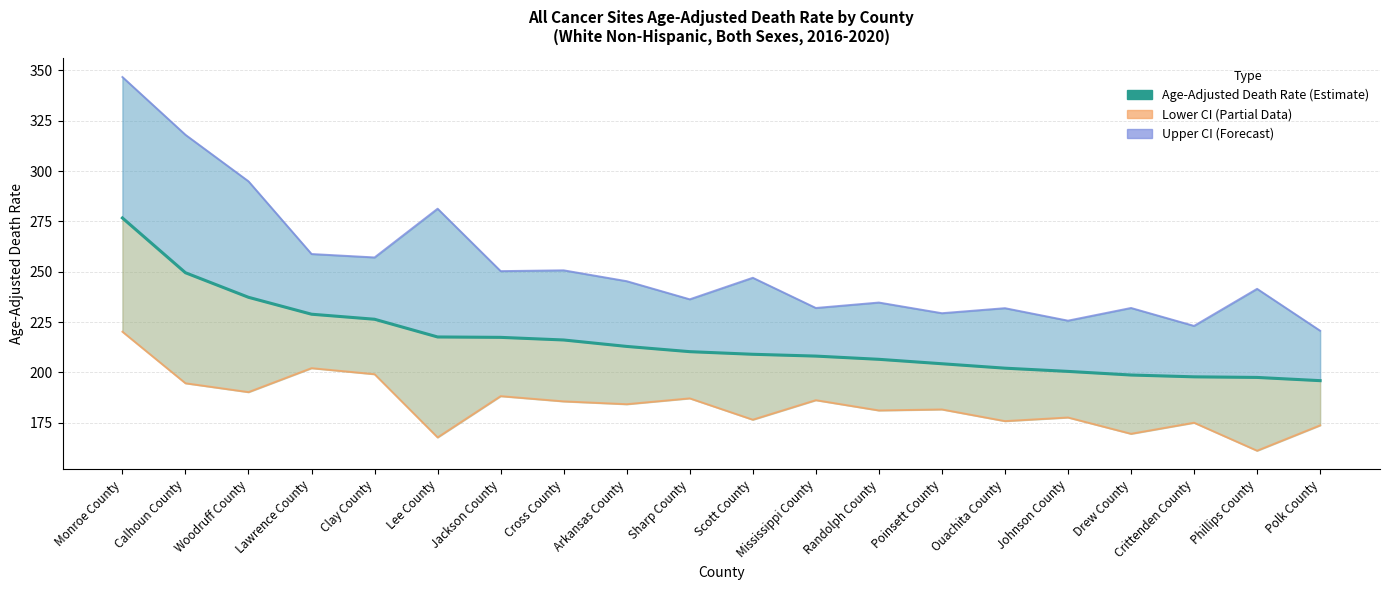

Is it true that Age-Adjusted Death Rate equals 353.6 at Sharp County?

False